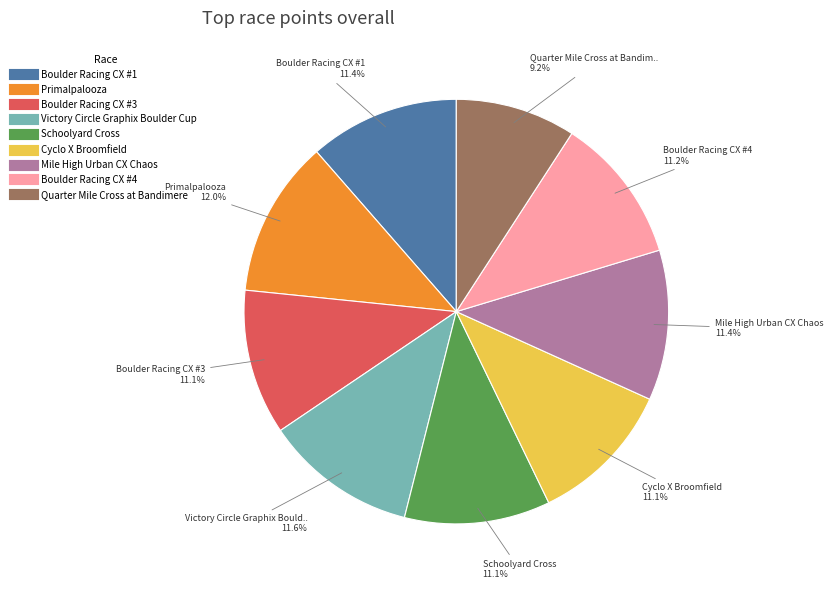

Which slice is the smallest?

Quarter Mile Cross at Bandimere